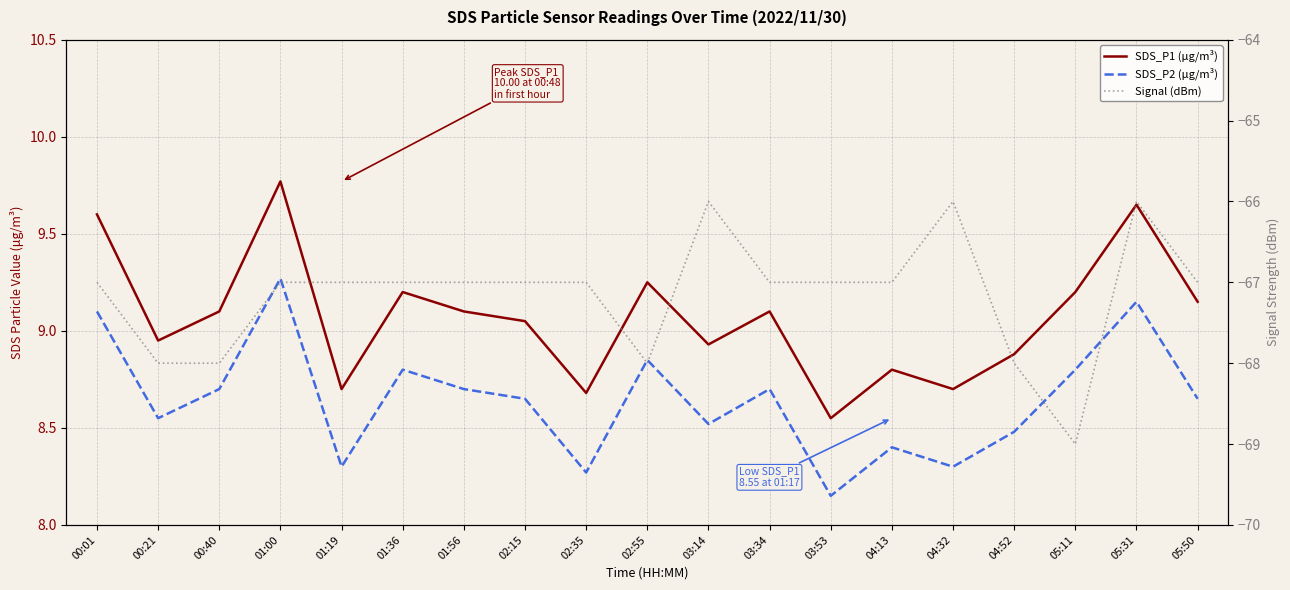

How many interior local valleys does the SDS_P1 (μg/m³) series have?

6